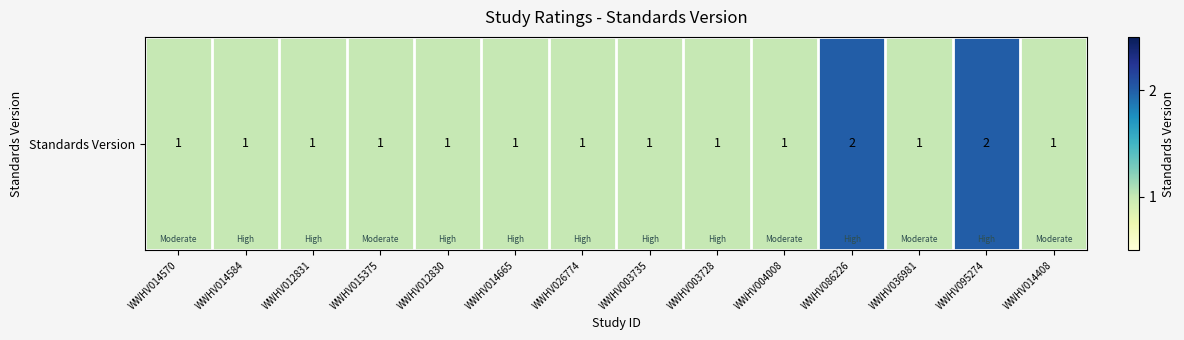

Count the values in the range 1 to 2.

14